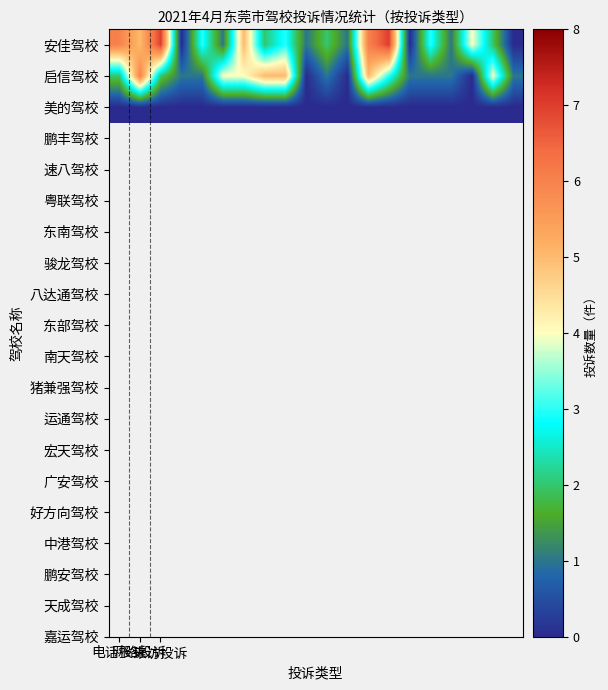

At how many categories does at least one series exceed 3?

11